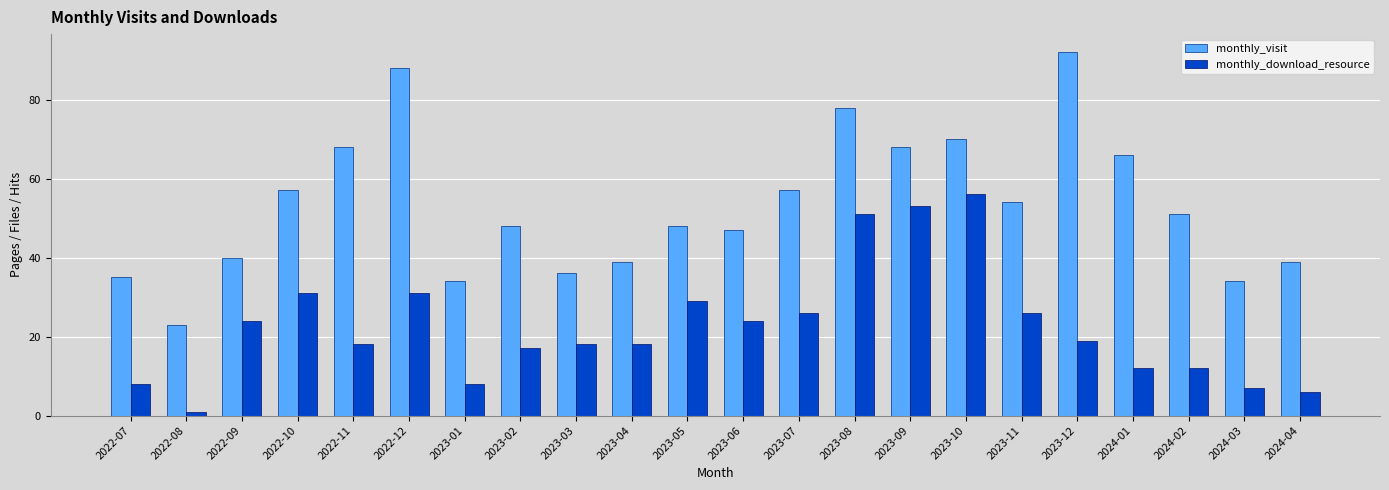

Is the value of monthly_download_resource at 2023-06 greater than the value of monthly_visit at 2022-09?

No